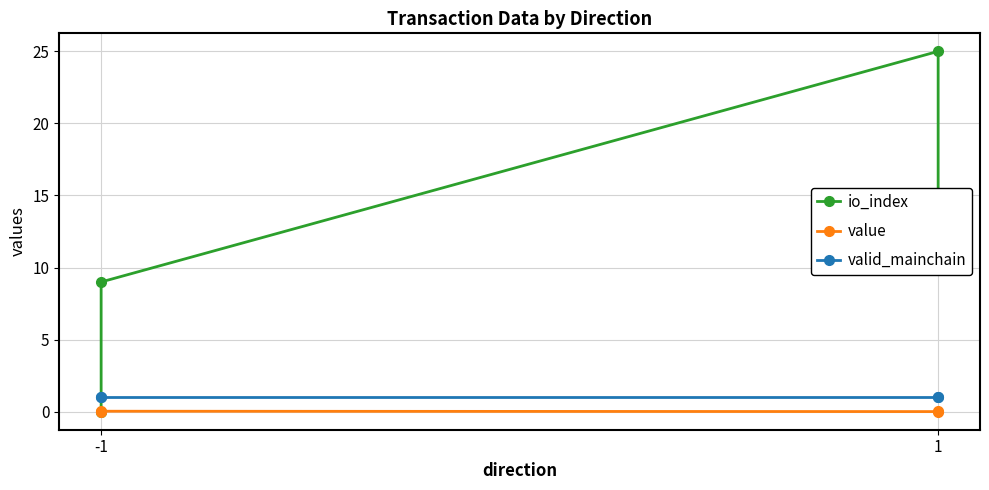

Which series ends up on top after the final intersection of value and io_index?

io_index